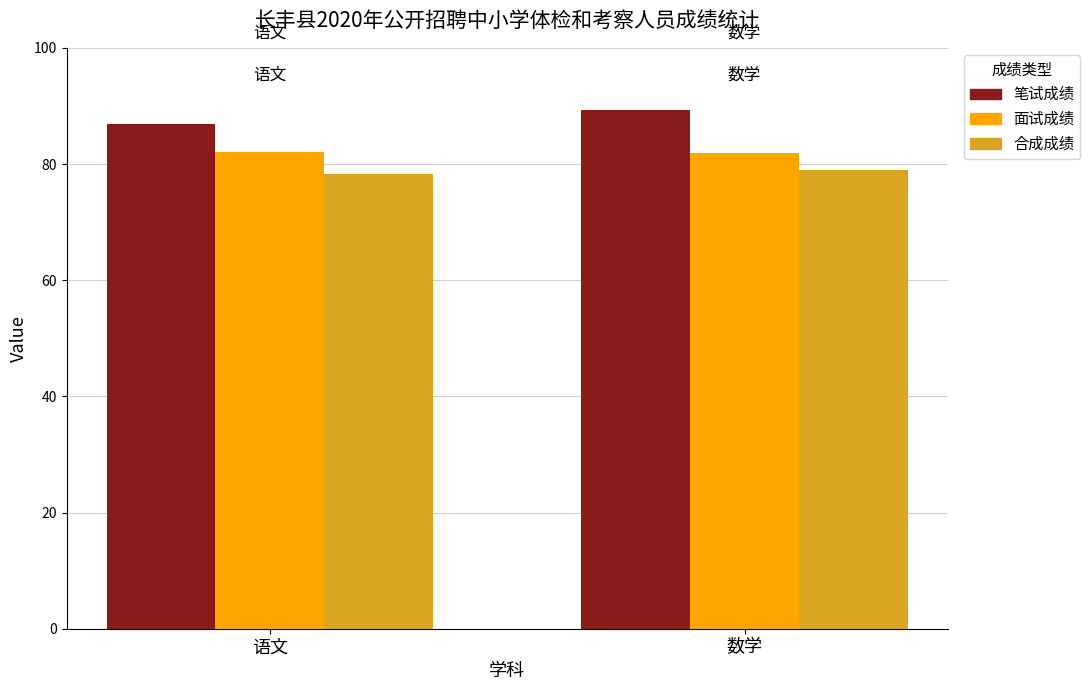

What is the total value across all series at 数学?

250.3